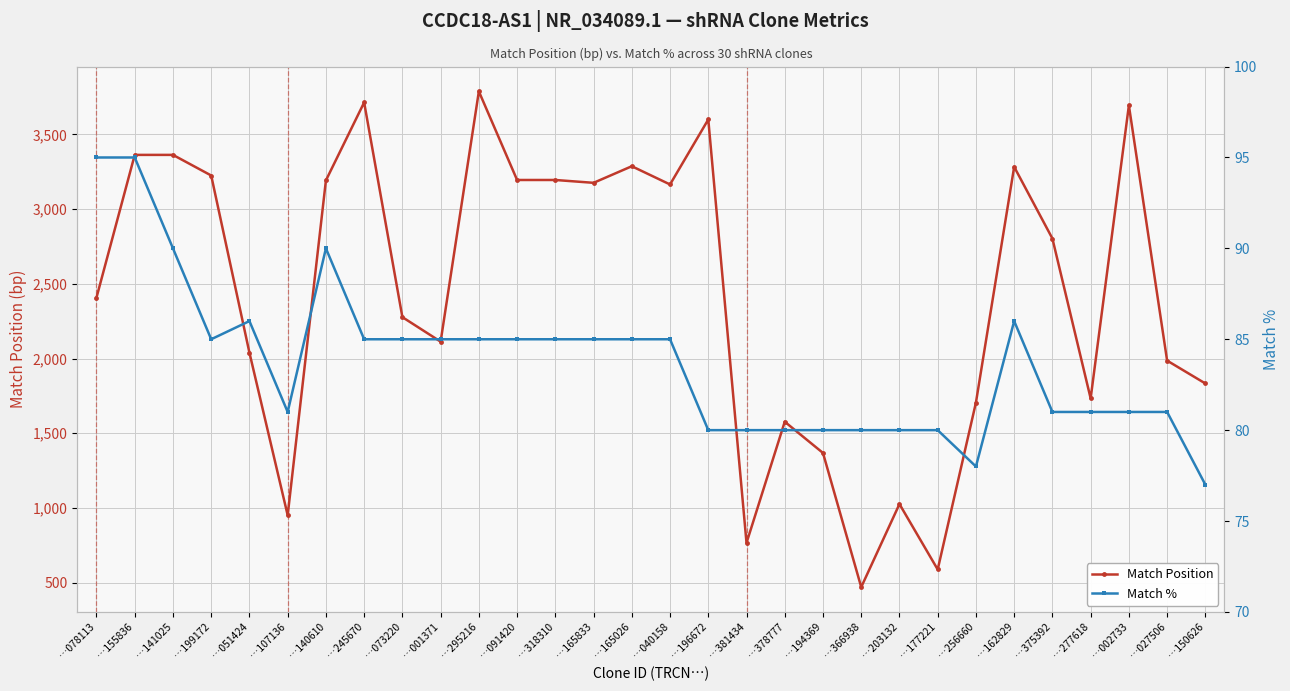

True or false: Match Position and Match % intersect in this chart.

False